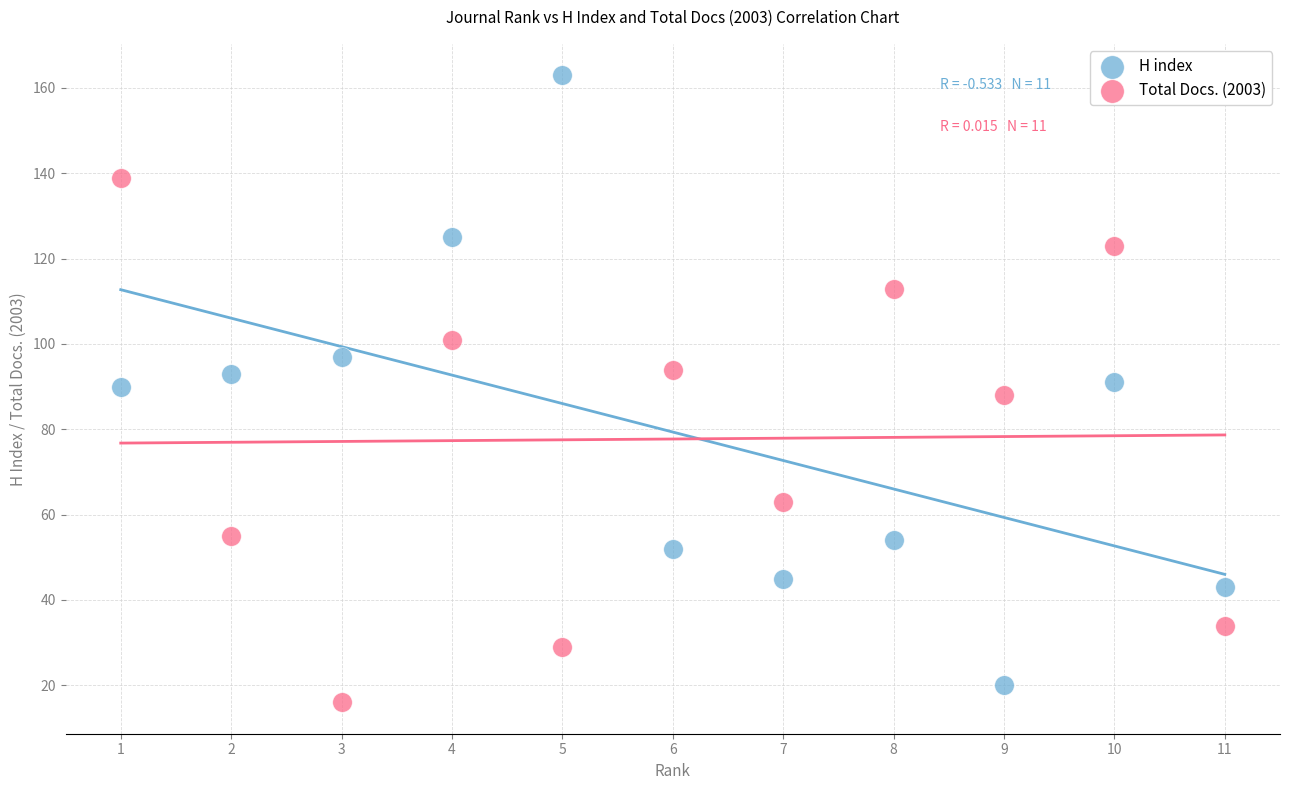

Which series has the widest spread of Y values?

H index